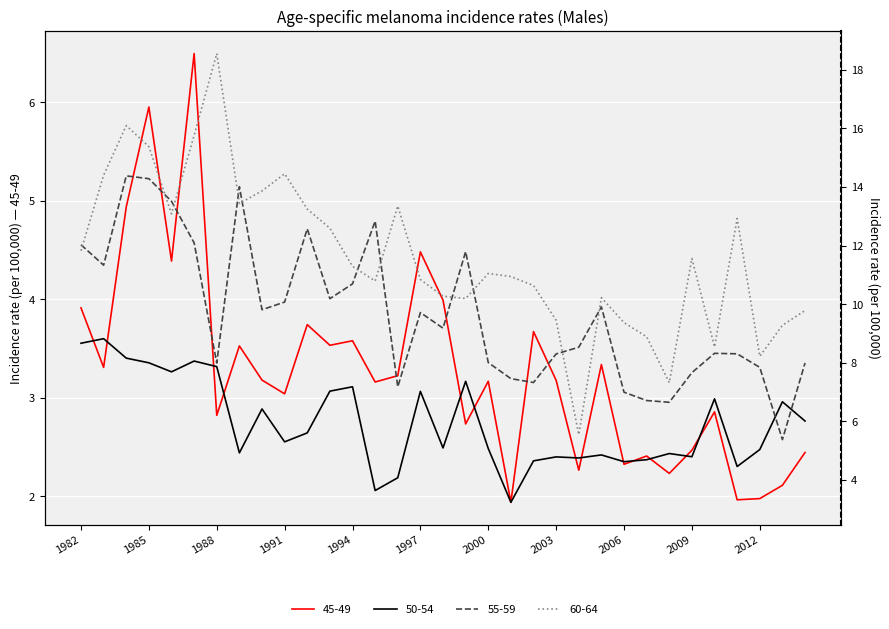

The value of 60-64 at 1990 is 13.9. True or false?

True